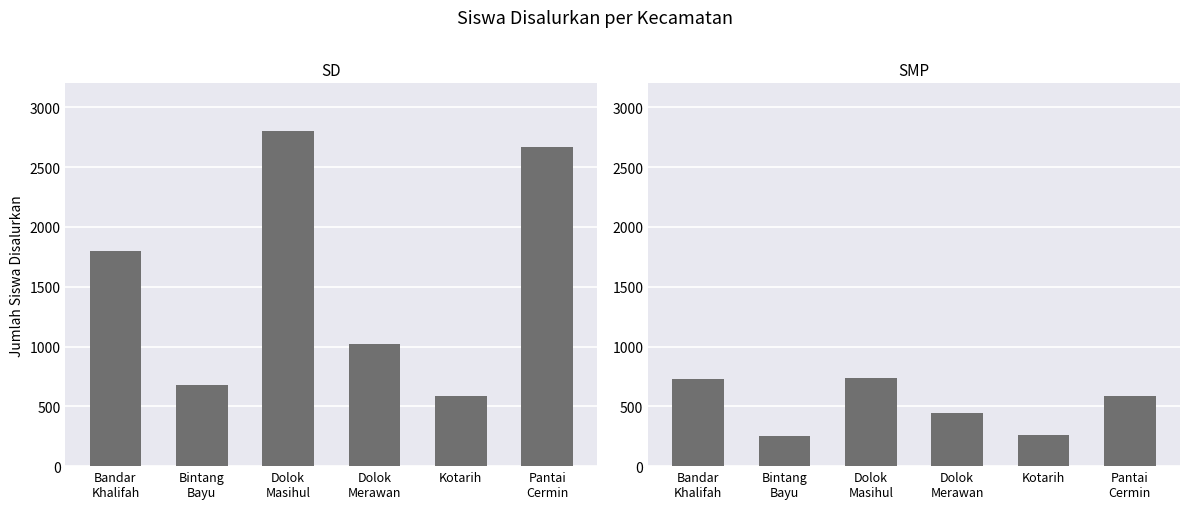

Between Bintang
Bayu and Dolok
Masihul, which is larger?

Dolok
Masihul